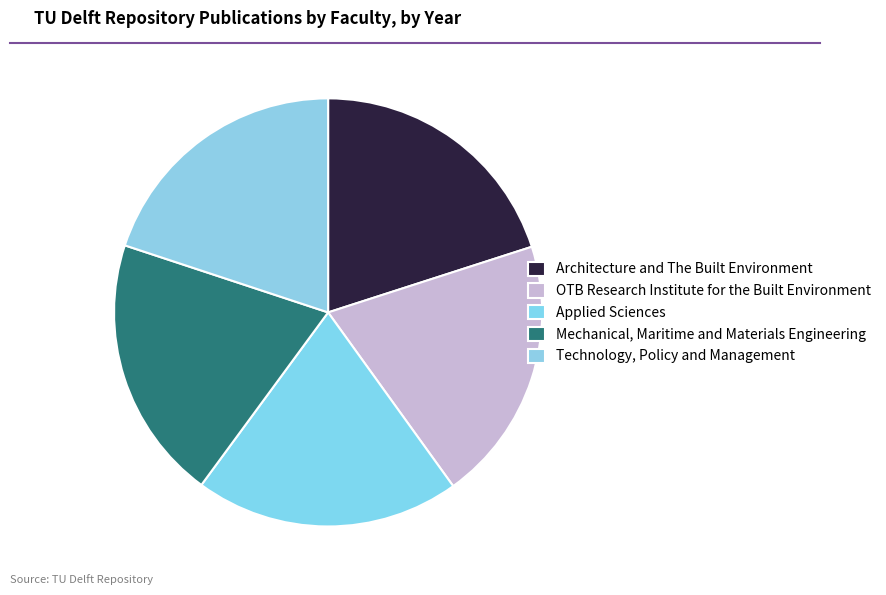

Rank the categories by value from lowest to highest.

Technology, Policy and Management, Mechanical, Maritime and Materials Engineering, Applied Sciences, OTB Research Institute for the Built Environment, Architecture and The Built Environment